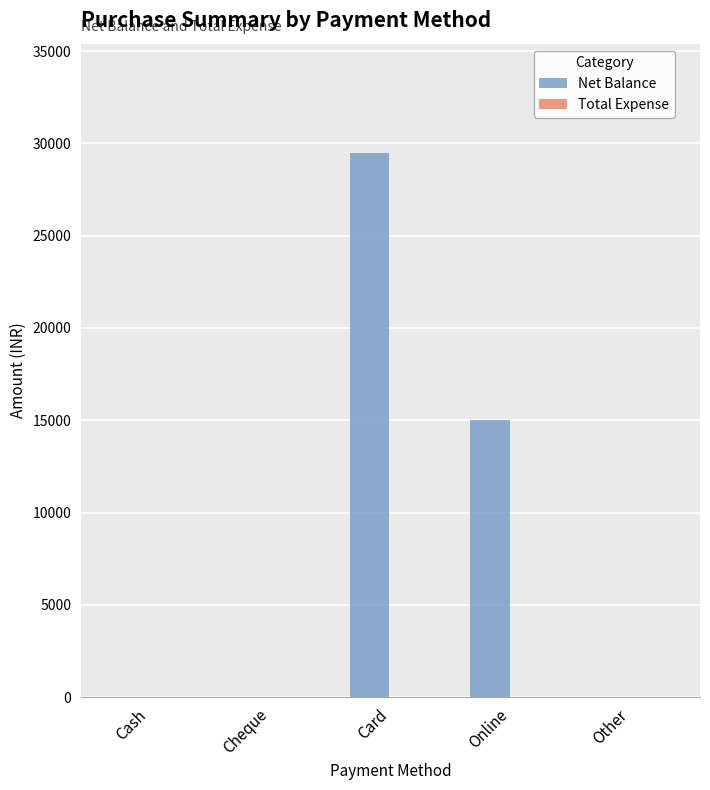

Are the bars horizontal?

No